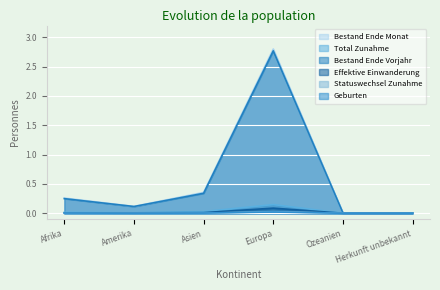

True or false: Bestand Ende Vorjahr and Bestand Ende Monat cross at least once.

False